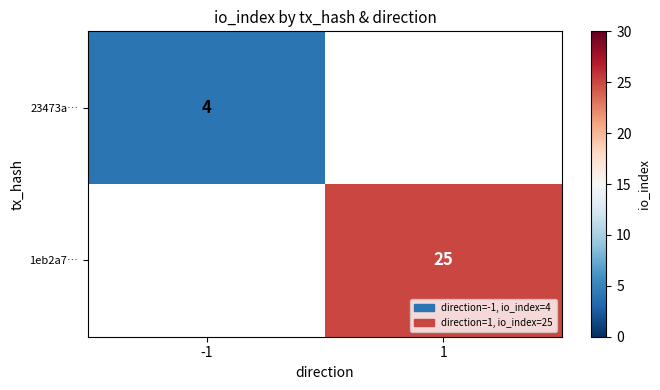

The value of 23473a… at -1 is 4. True or false?

True